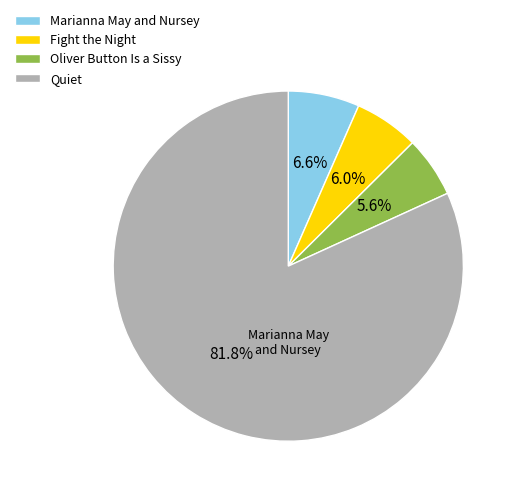

To the nearest percent, what percentage of the pie is Oliver Button Is a Sissy?

6%